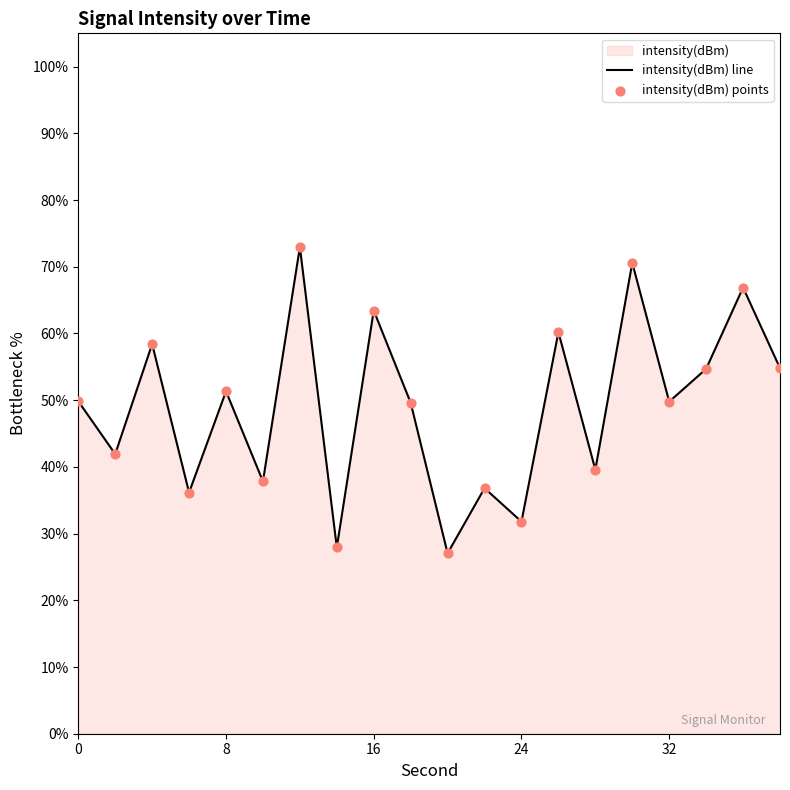

What is the minimum value shown in the chart?

27.0